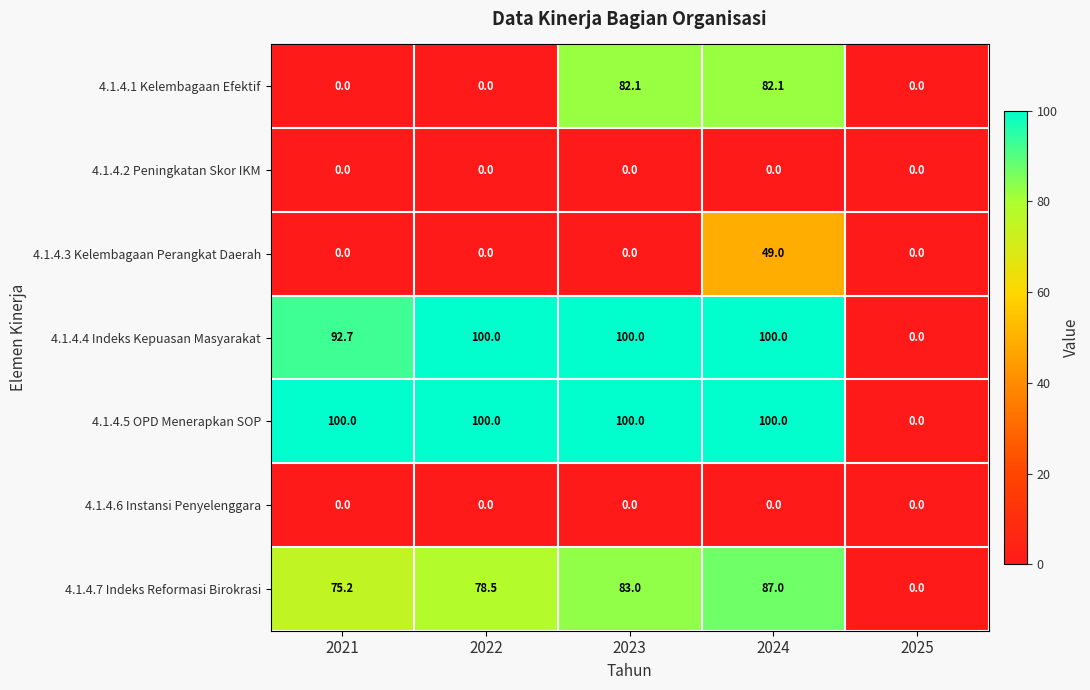

Which series has the largest total across all categories?

4.1.4.5 OPD Menerapkan SOP